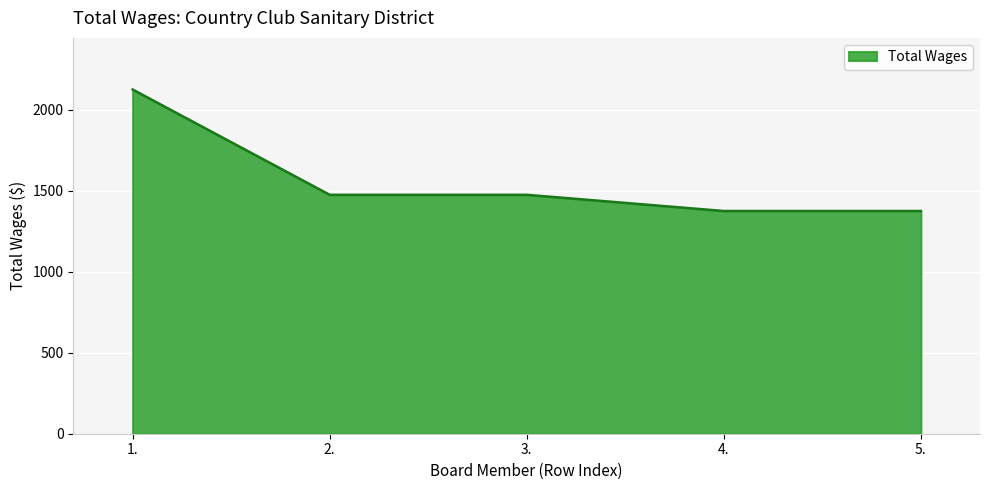

Which category has the highest value across all series?

1.